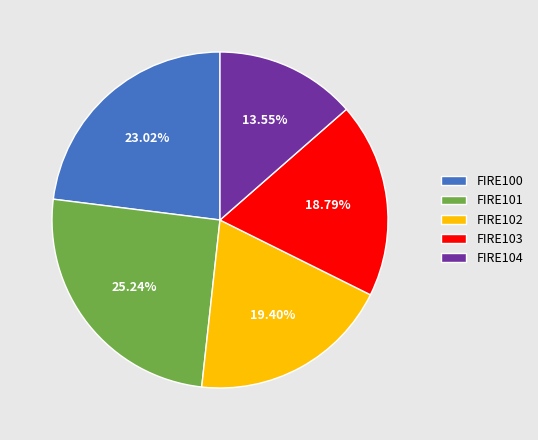

What is the largest slice in the pie chart?

FIRE101